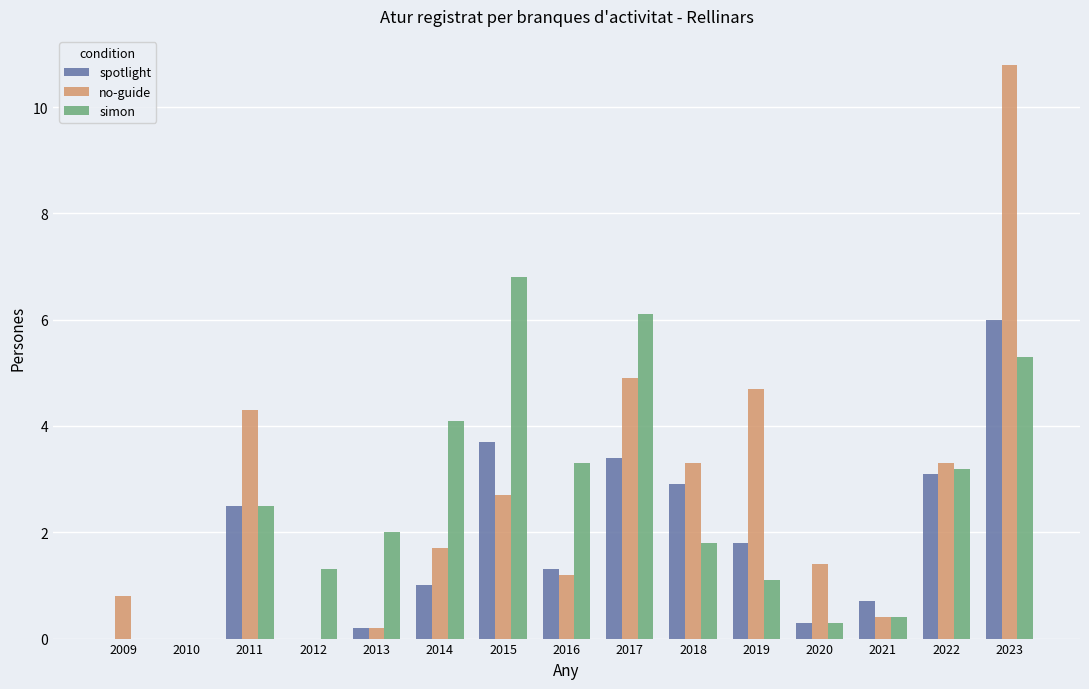

Is the value of spotlight at 2009 greater than the value of simon at 2015?

No